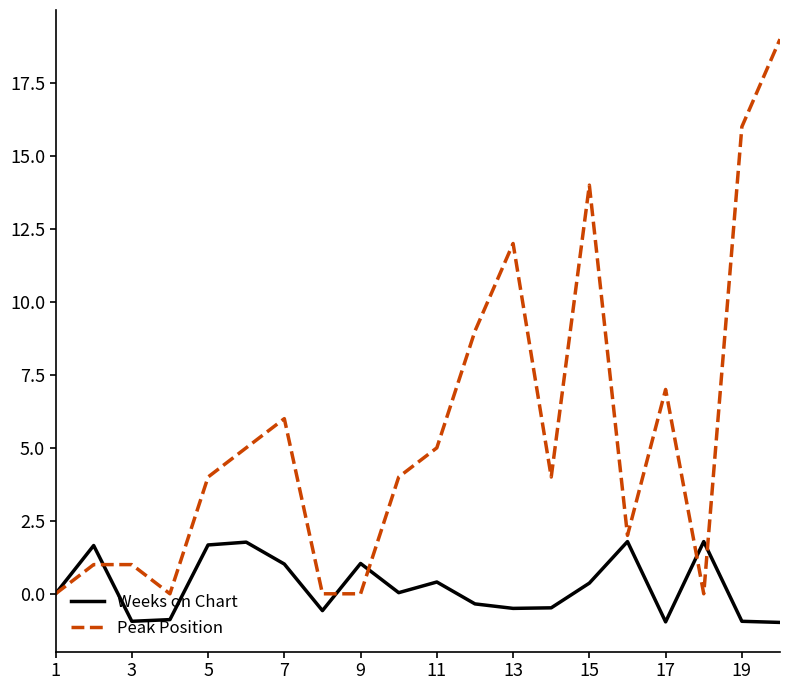

Which series has the largest range (max minus min)?

Peak Position